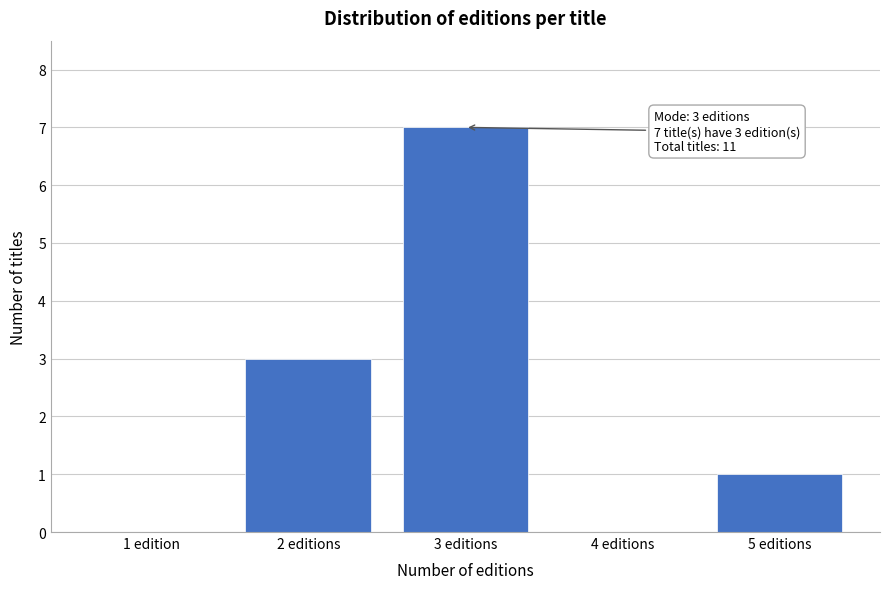

Reading left to right, extract all data points from this chart.

1 edition=0	2 editions=3	3 editions=7	4 editions=0	5 editions=1